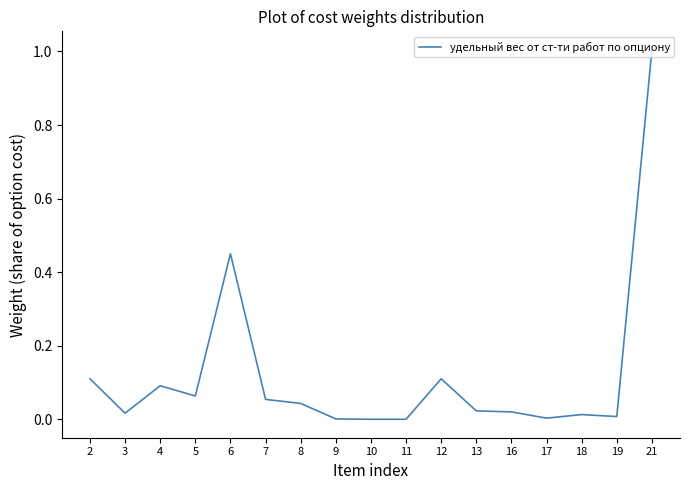

Does the chart have visible grid lines?

No